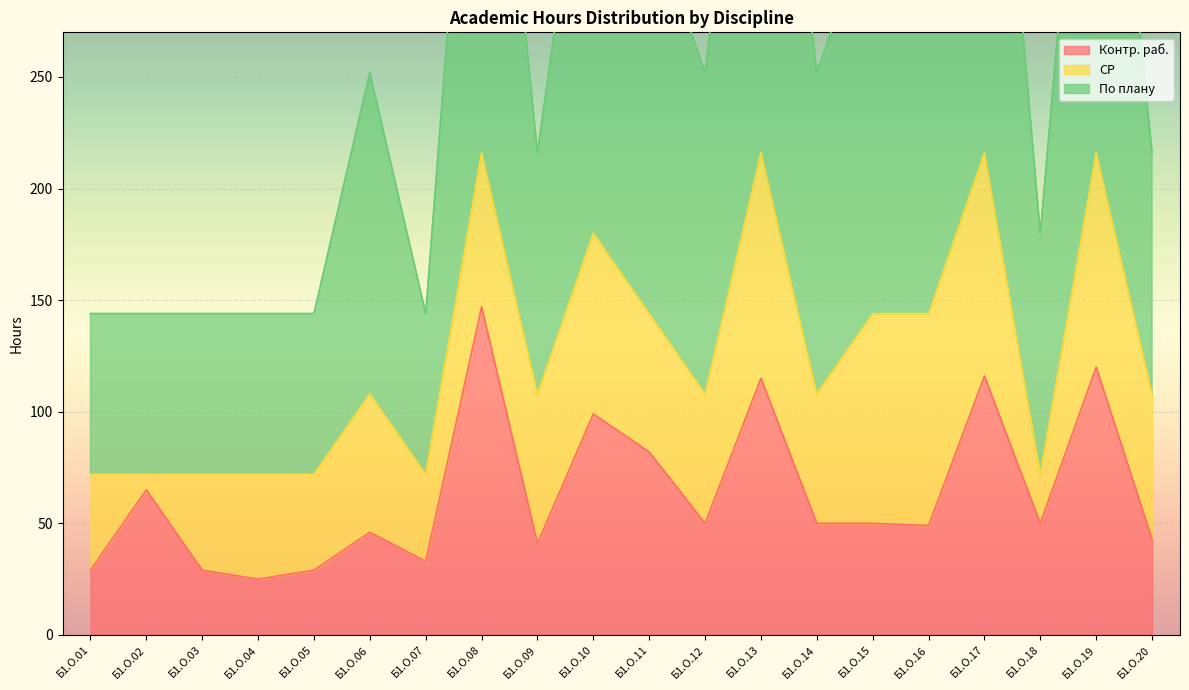

How many data points does each series have?

20